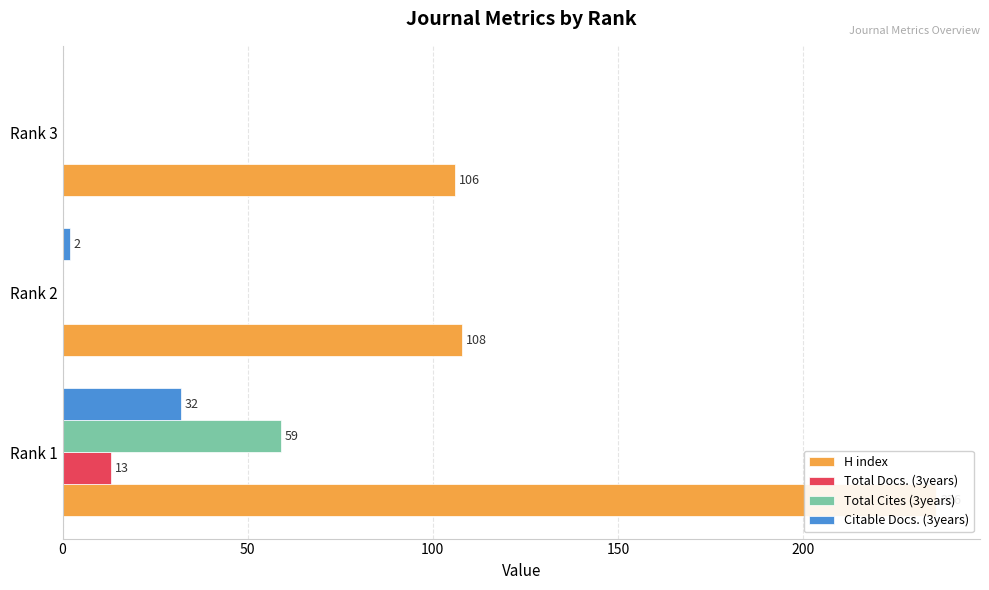

Rank the series at Rank 3 from highest to lowest value.

H index, Total Docs. (3years), Total Cites (3years), Citable Docs. (3years)